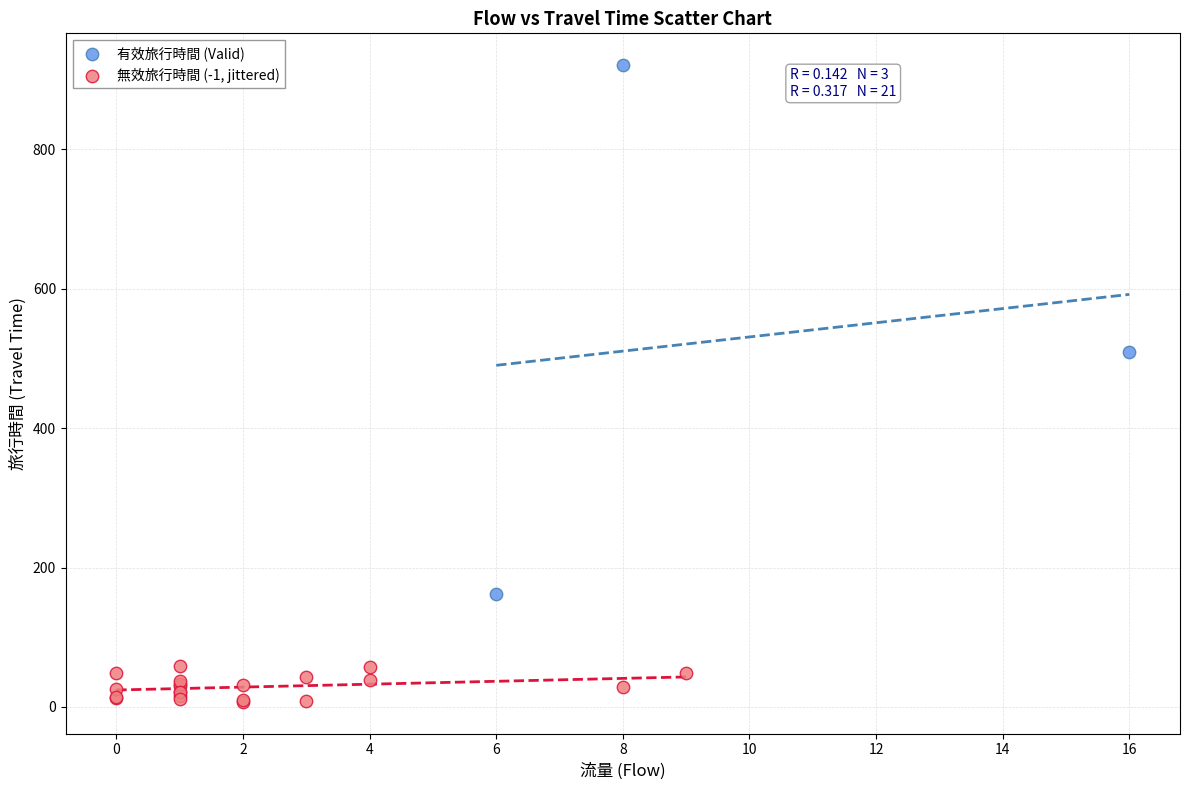

Which series contains the highest Y value?

有效旅行時間 (Valid)